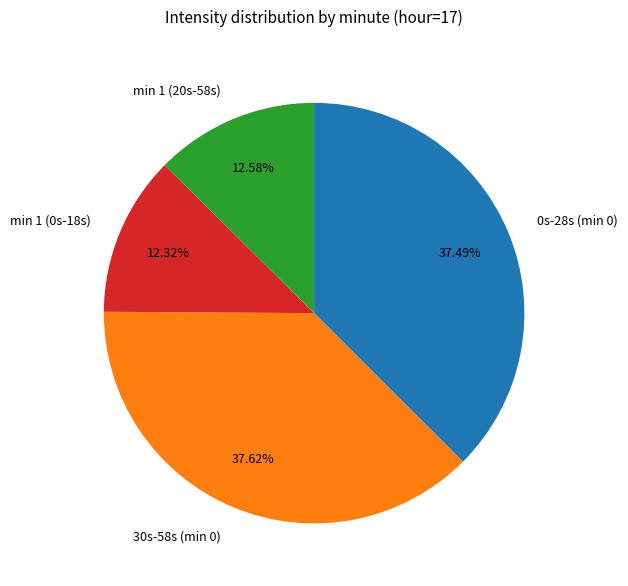

What is the ratio of the value at min 1 (0s-18s) to the value at min 1 (20s-58s)?

1.0